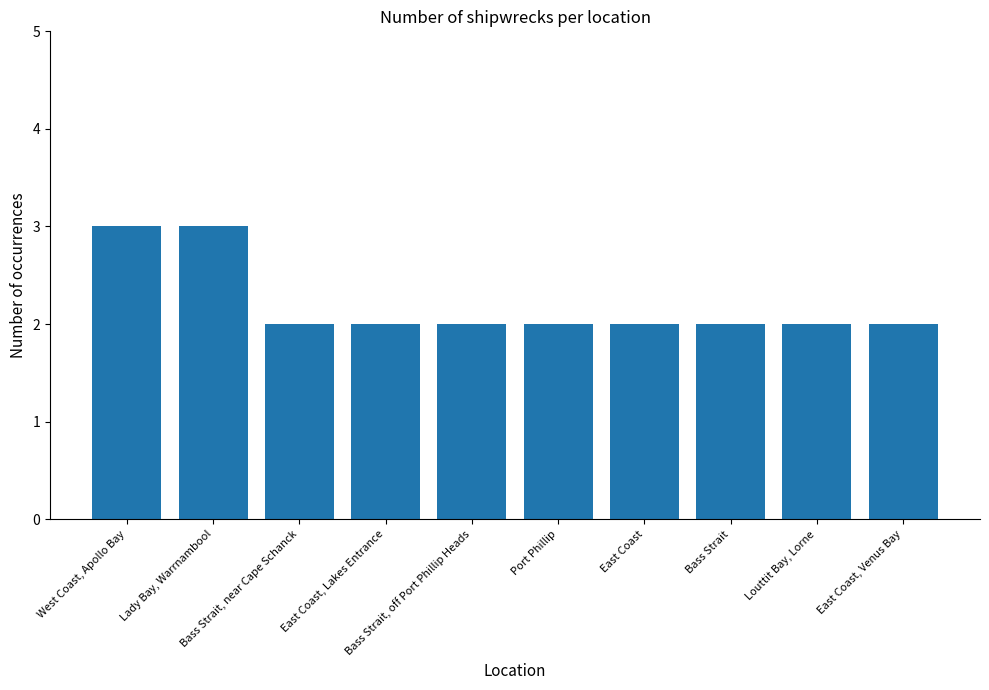

Does the chart contain stacked bars?

No